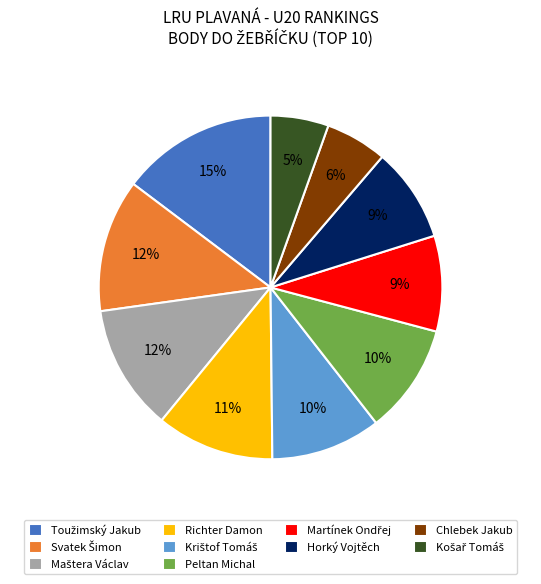

Does Richter Damon represent more than half of the total?

No